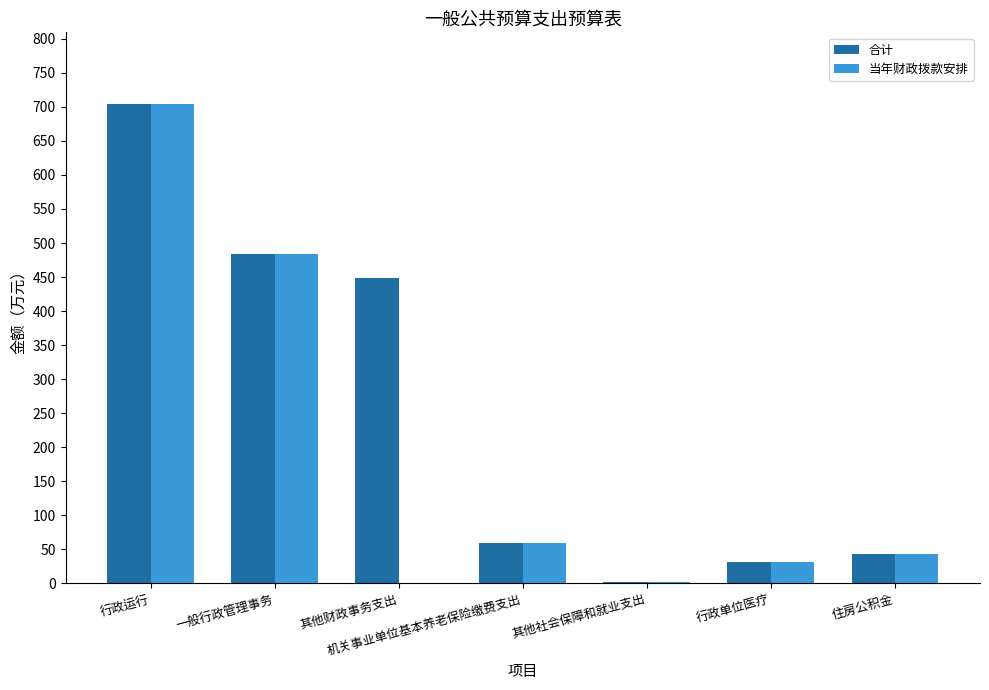

What is the total value across all series at 行政单位医疗?

62.6